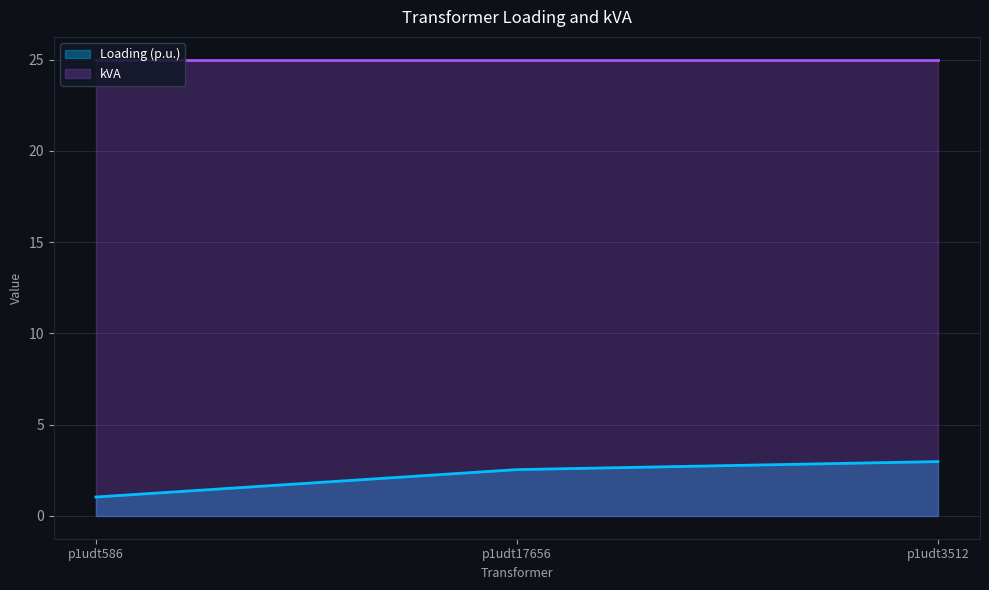

What position from the right is p1udt586?

3